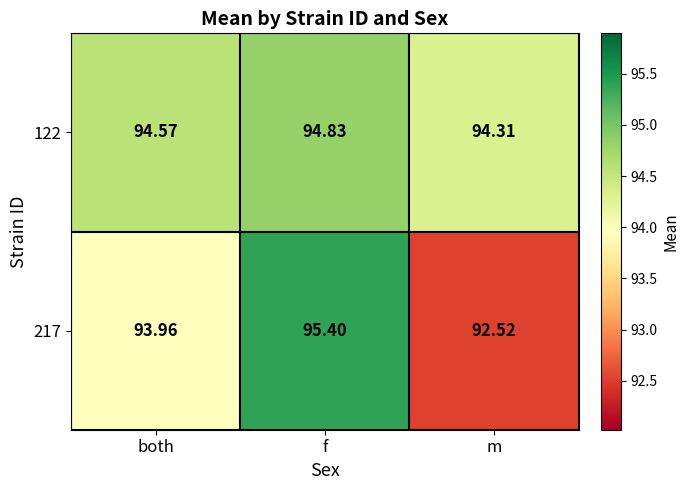

List the labels in order of 122 value, smallest first.

m, both, f